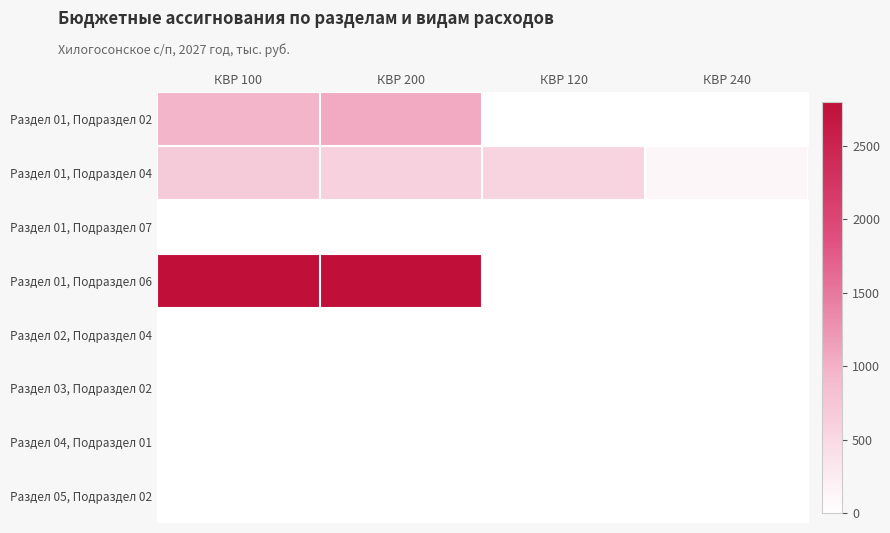

At КВР 240, list the series in order from largest to smallest.

Раздел 01, Подраздел 04, Раздел 01, Подраздел 02, Раздел 01, Подраздел 07, Раздел 01, Подраздел 06, Раздел 02, Подраздел 04, Раздел 03, Подраздел 02, Раздел 04, Подраздел 01, Раздел 05, Подраздел 02